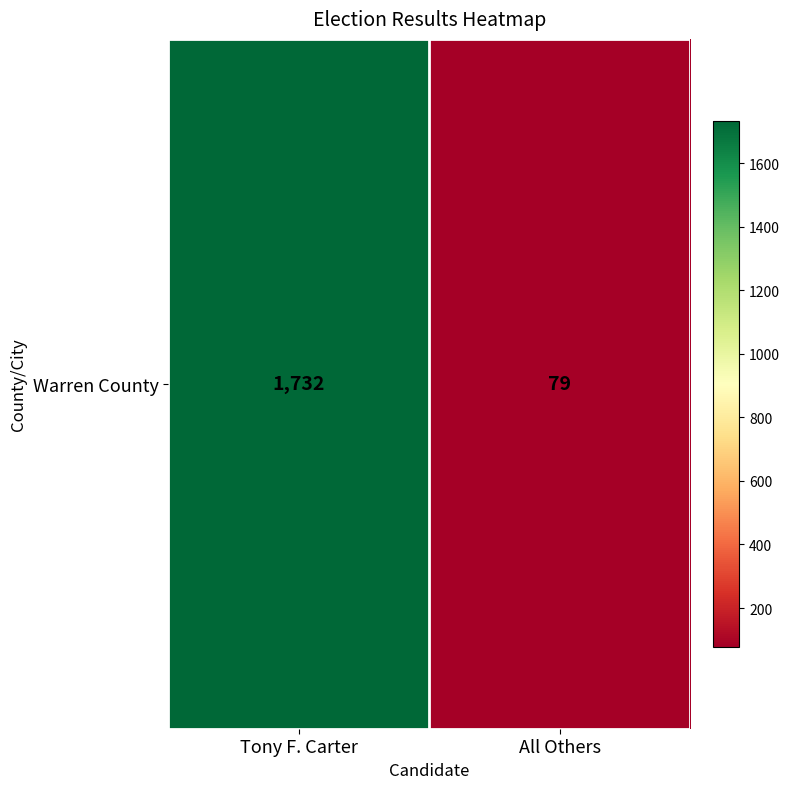

What is the difference between the values at All Others and Tony F. Carter?

1653